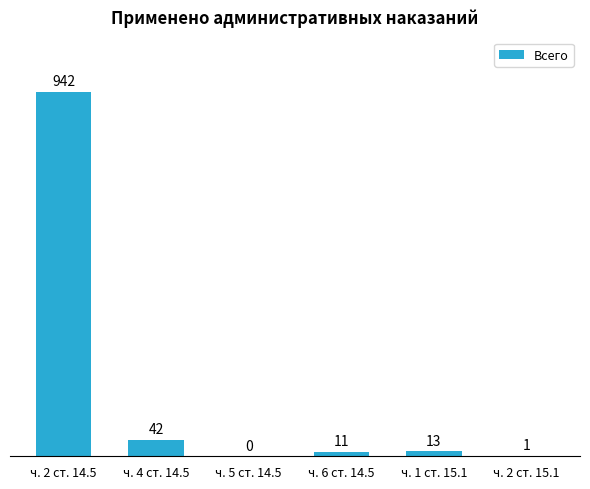

Which has a higher value, ч. 6 ст. 14.5 or ч. 2 ст. 15.1?

ч. 6 ст. 14.5